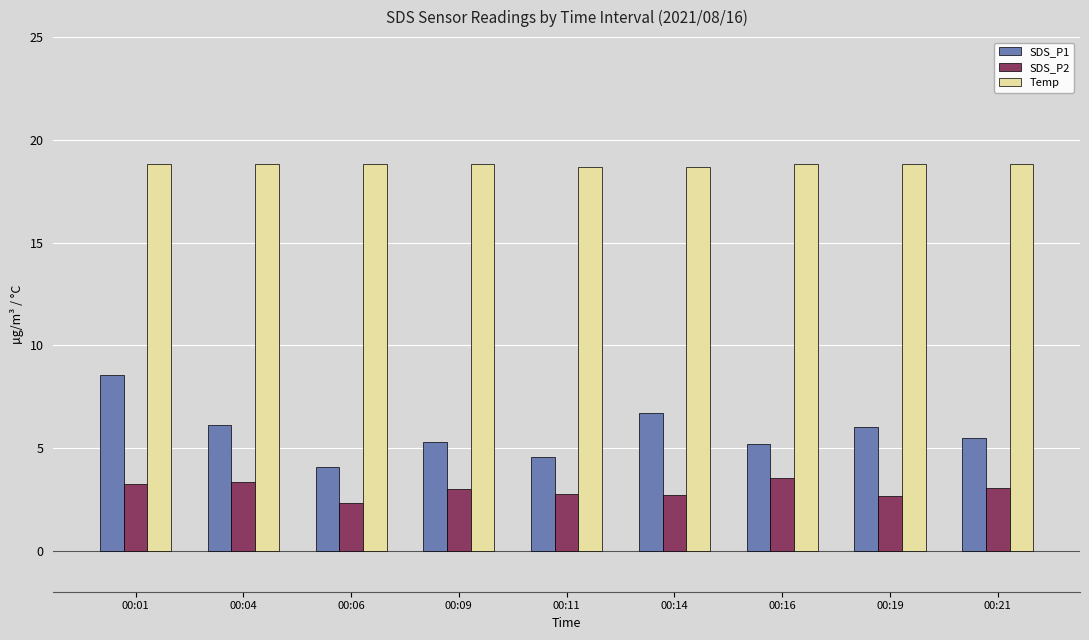

Rank the series at 00:19 from highest to lowest value.

Temp, SDS_P1, SDS_P2